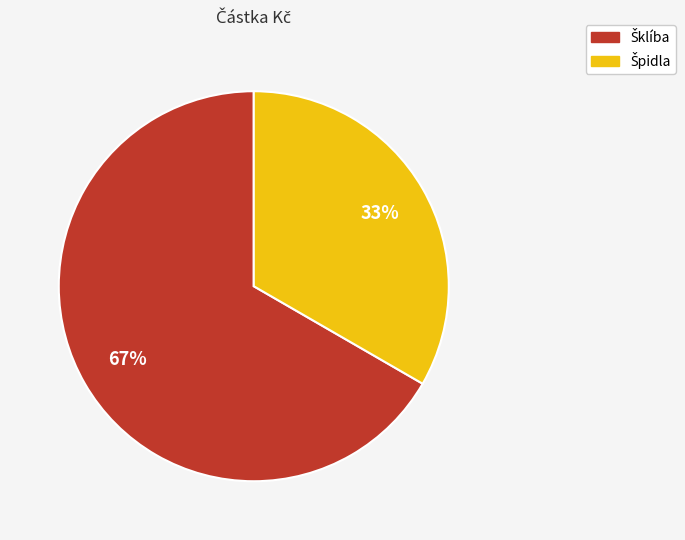

Is there a majority slice in this chart?

Yes